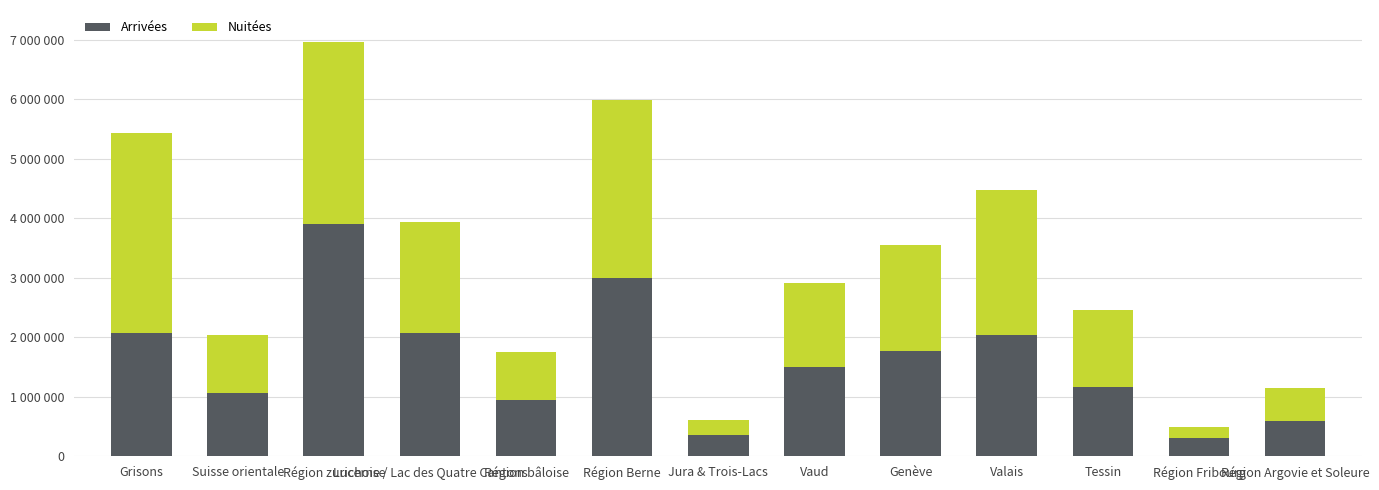

Does the chart contain stacked bars?

Yes